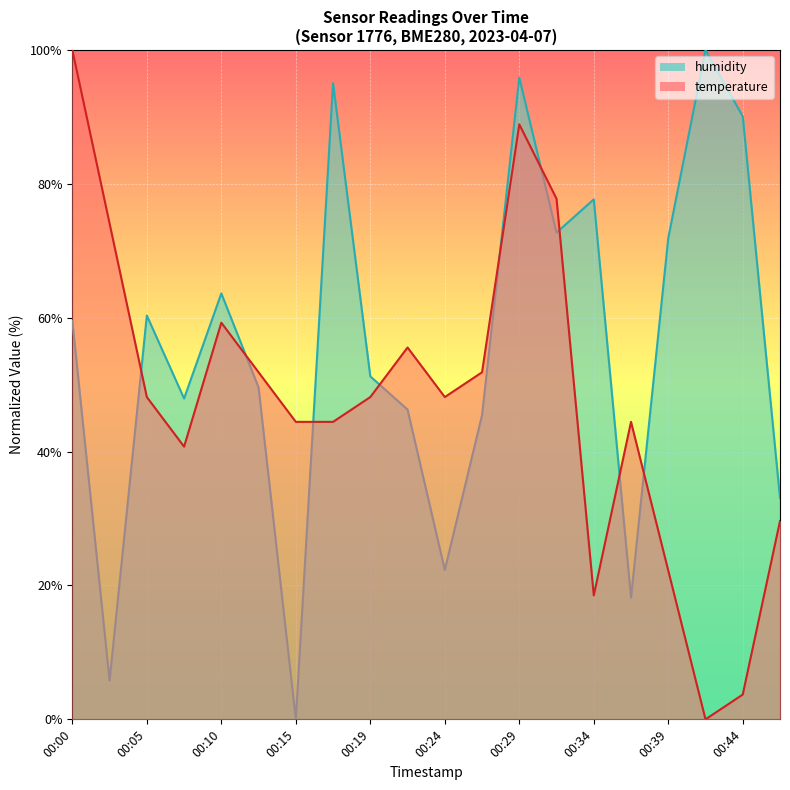

Rank the categories by temperature value from highest to lowest.

00:00, 00:29, 00:32, 00:02, 00:10, 00:22, 00:12, 00:27, 00:05, 00:19, 00:24, 00:15, 00:17, 00:37, 00:07, 00:46, 00:39, 00:34, 00:44, 00:42